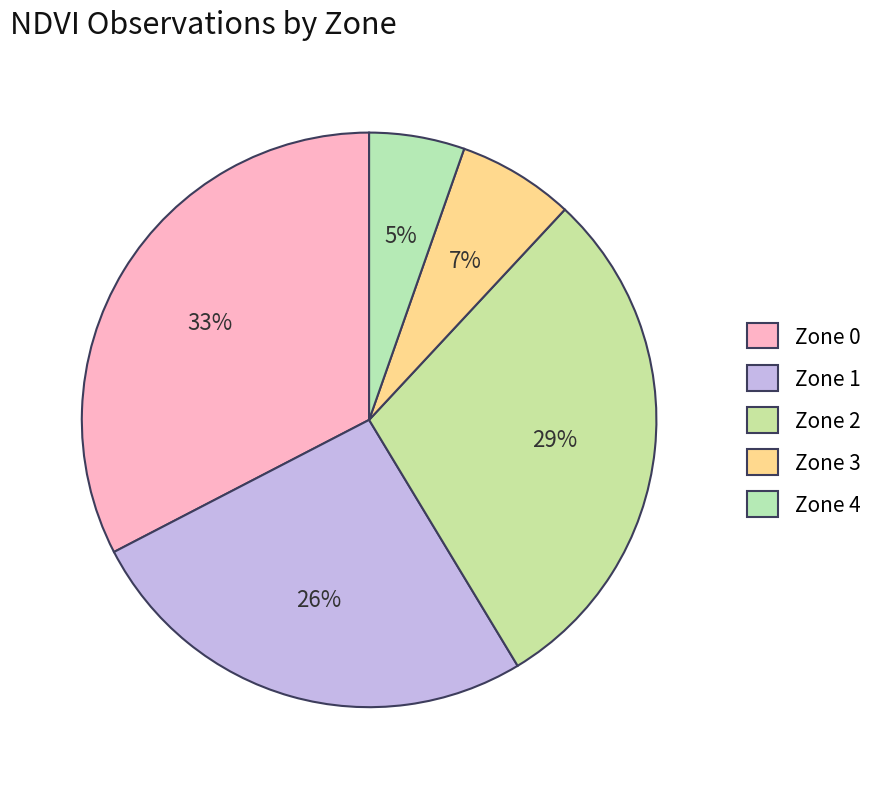

Is the sum of Zone 1 and Zone 2 greater than half?

Yes